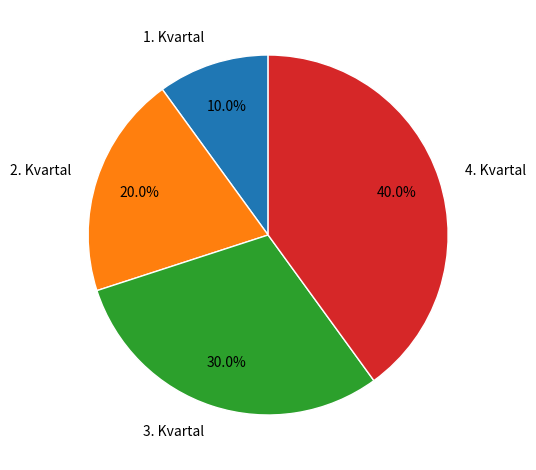

To the nearest percent, what is the combined percentage of 4. Kvartal and 2. Kvartal?

60%